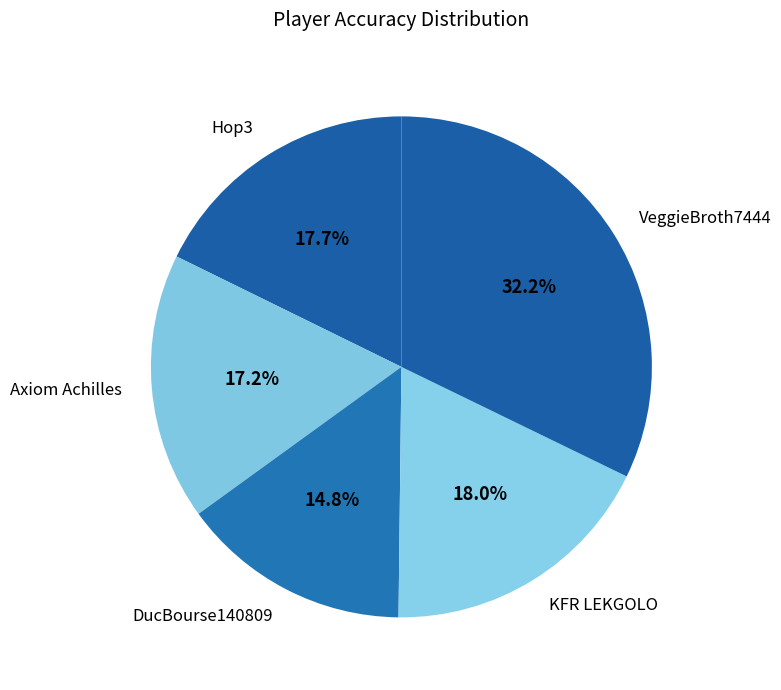

What percentage is the Hop3 slice, to the nearest percent?

18%